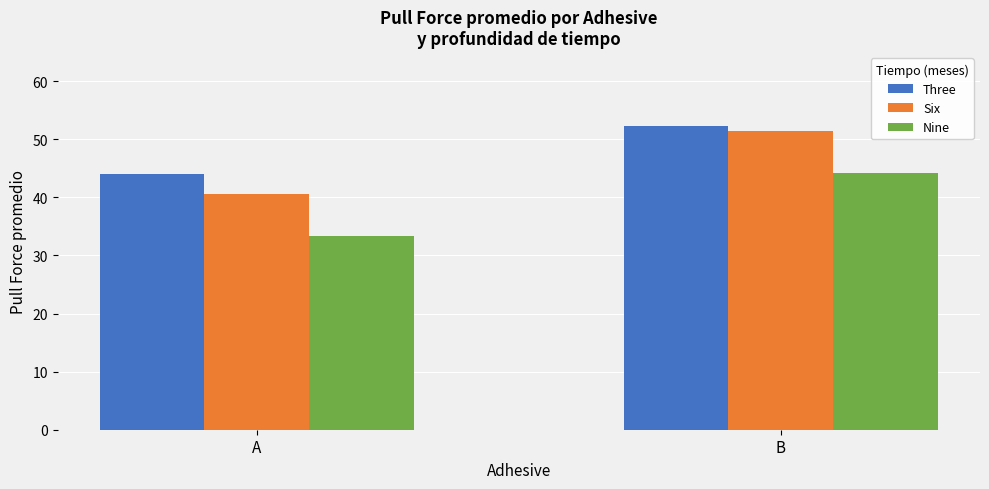

At which label does Nine reach its peak?

B